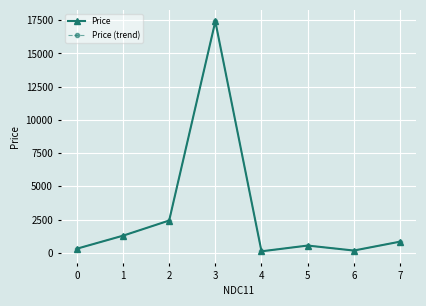

True or false: Price (trend) has a value of 167.8 at 4.

False